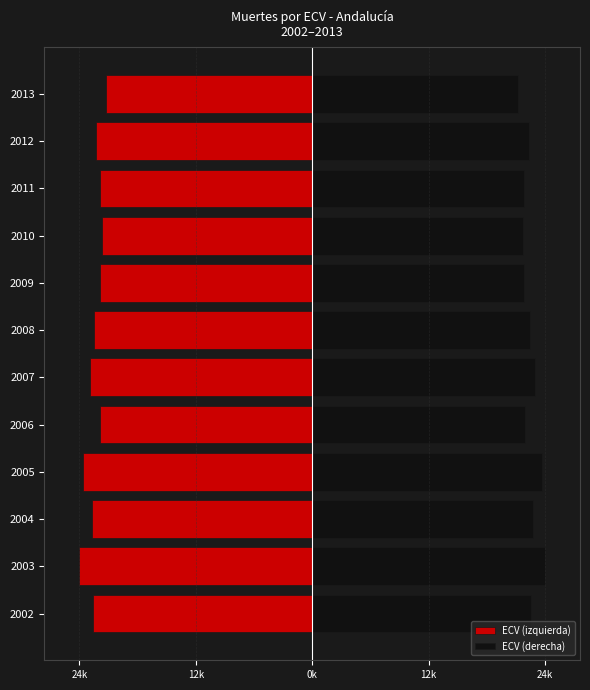

List the series in order of their overall mean, highest first.

ECV (derecha), ECV (izquierda)